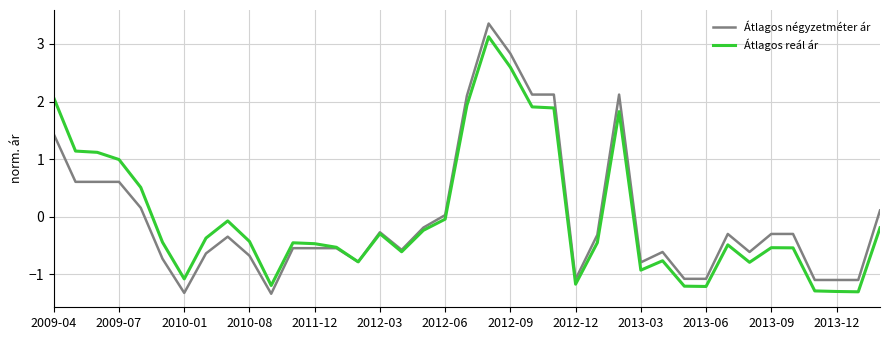

What is the smallest value displayed?

-1.3